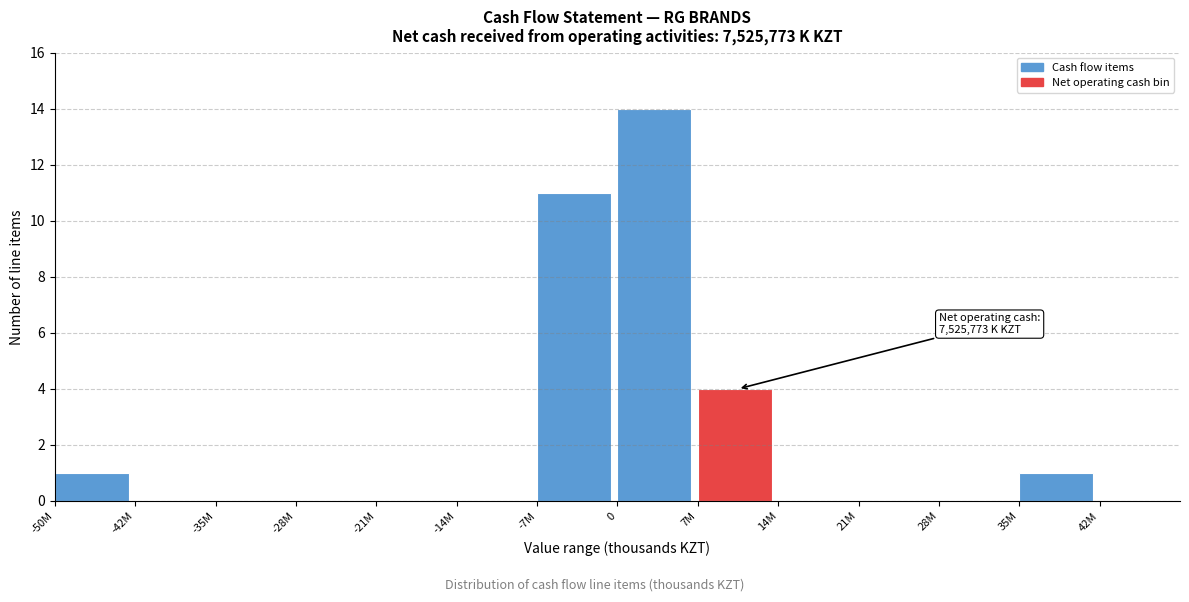

Reading left to right, extract all data points from this chart.

-50M=1	-42M=0	-35M=0	-28M=0	-21M=0	-14M=0	-7M=11	0=14	7M=4	14M=0	21M=0	28M=0	35M=1	42M=0